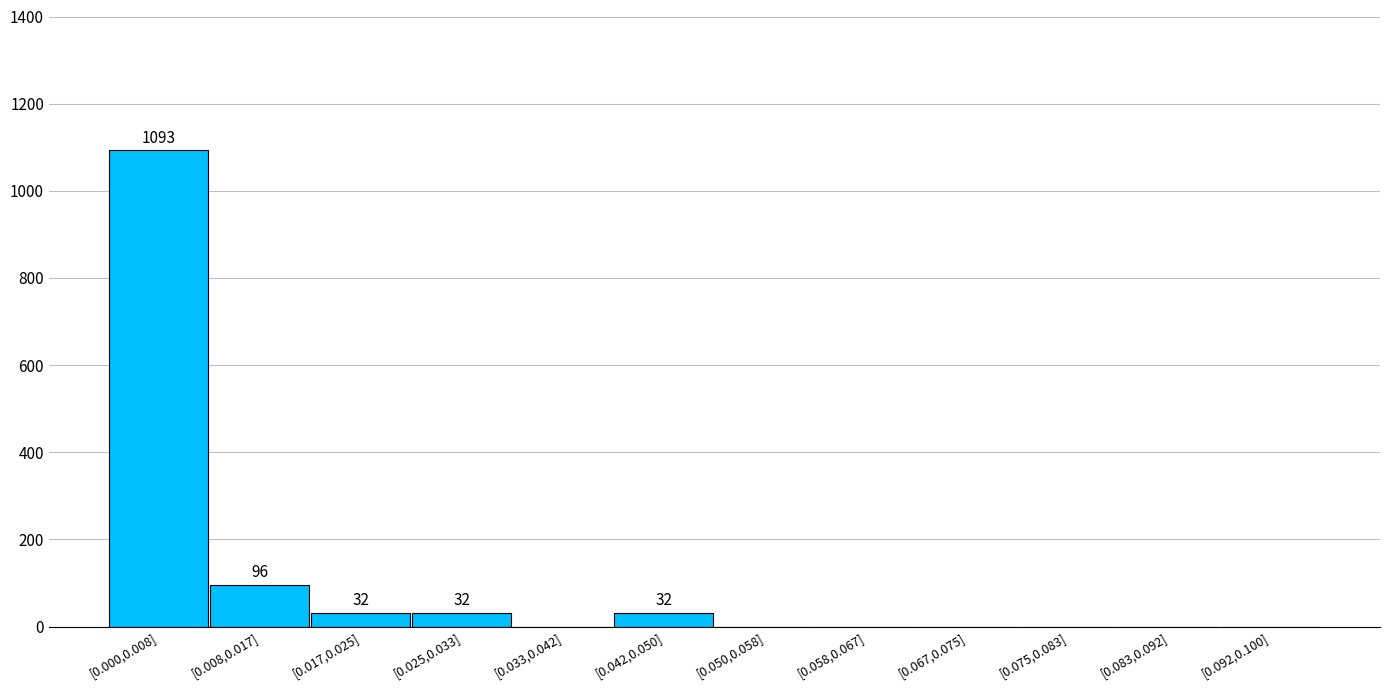

Reading left to right, extract all data points from this chart.

[0.000,0.008]=1093	[0.008,0.017]=96	[0.017,0.025]=32	[0.025,0.033]=32	[0.033,0.042]=0	[0.042,0.050]=32	[0.050,0.058]=0	[0.058,0.067]=0	[0.067,0.075]=0	[0.075,0.083]=0	[0.083,0.092]=0	[0.092,0.100]=0